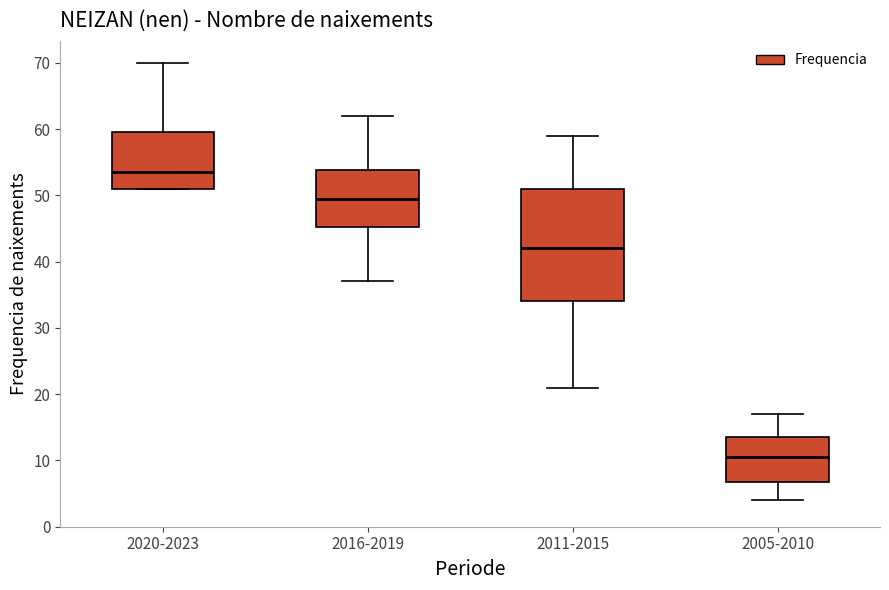

Comparing the boxes themselves (not the whiskers), which one is the tallest?

2011-2015